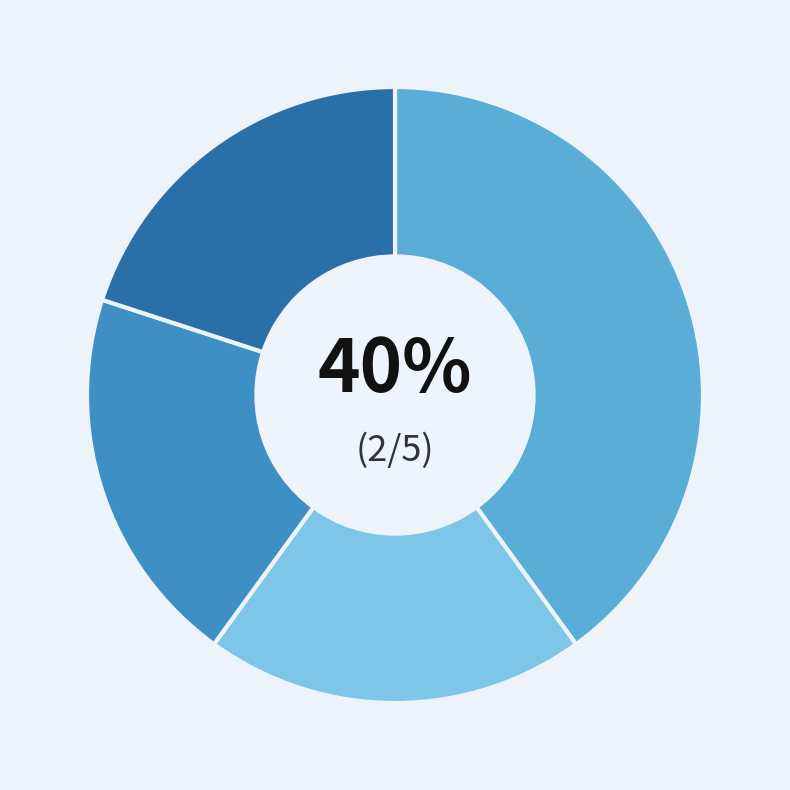

Is there any slice that represents more than half of the pie?

No